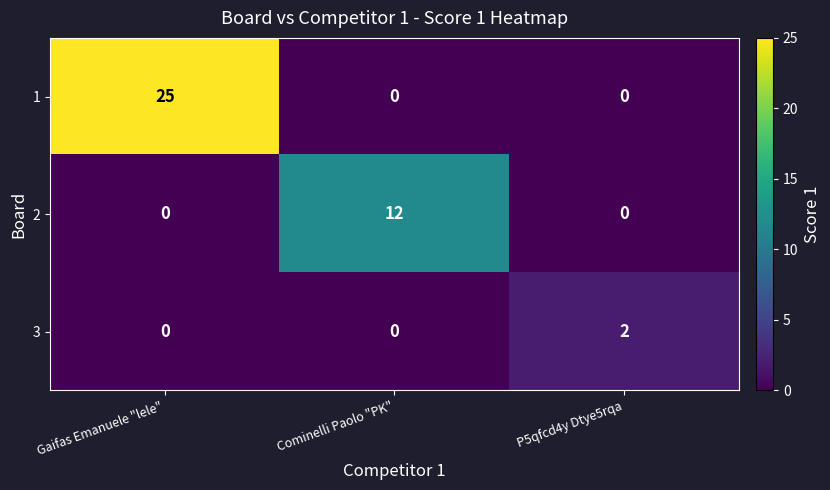

Which series has the widest spread of values?

1